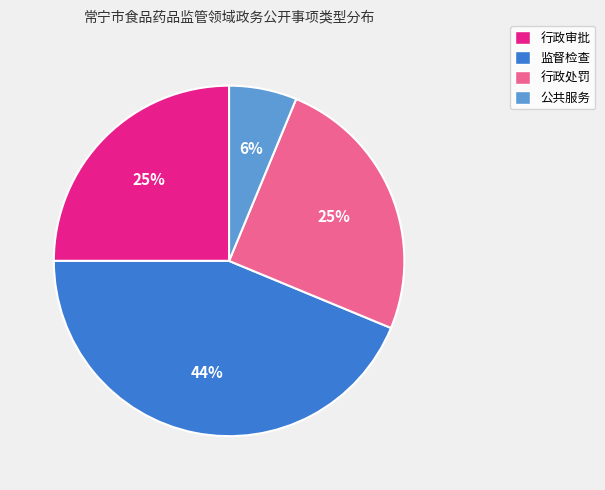

Which slice is the smallest?

公共服务